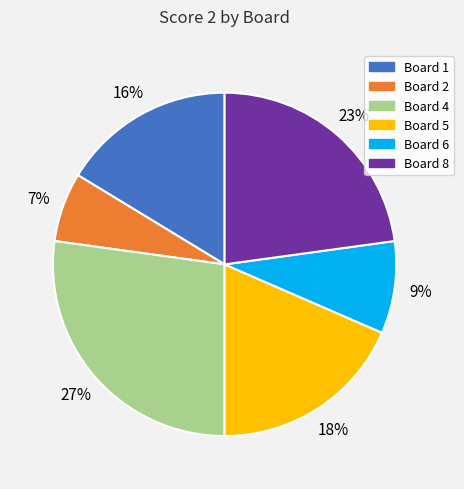

To the nearest percent, what is the average slice percentage?

17%